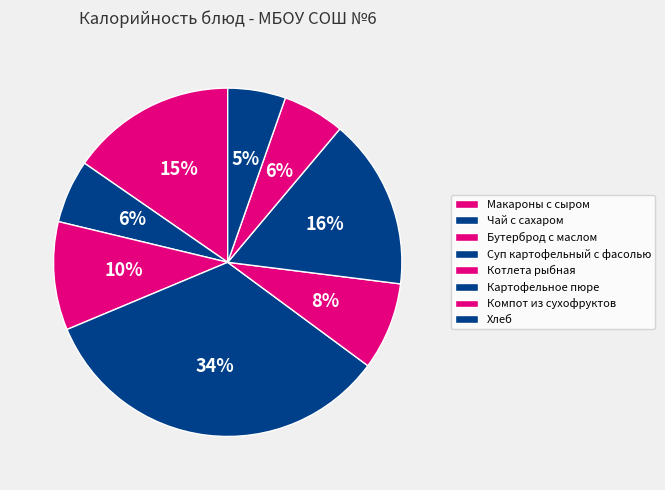

Do Котлета рыбная and Компот из сухофруктов together represent more than half of the pie?

No